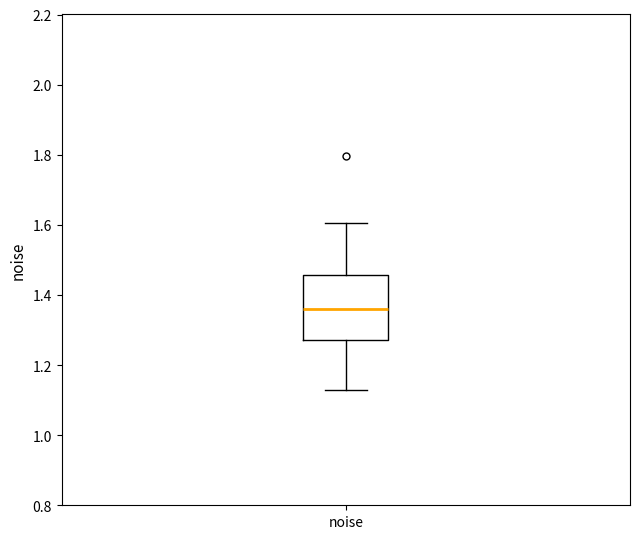

Transcribe this box plot: give where the median line is, the range the box spans, and where the two whiskers end, as read against the y-axis. The values are not printed on the chart, so give them approximately, as read against the axis.

median 1.36, box 1.28 to 1.46, whiskers 1.12 to 1.60